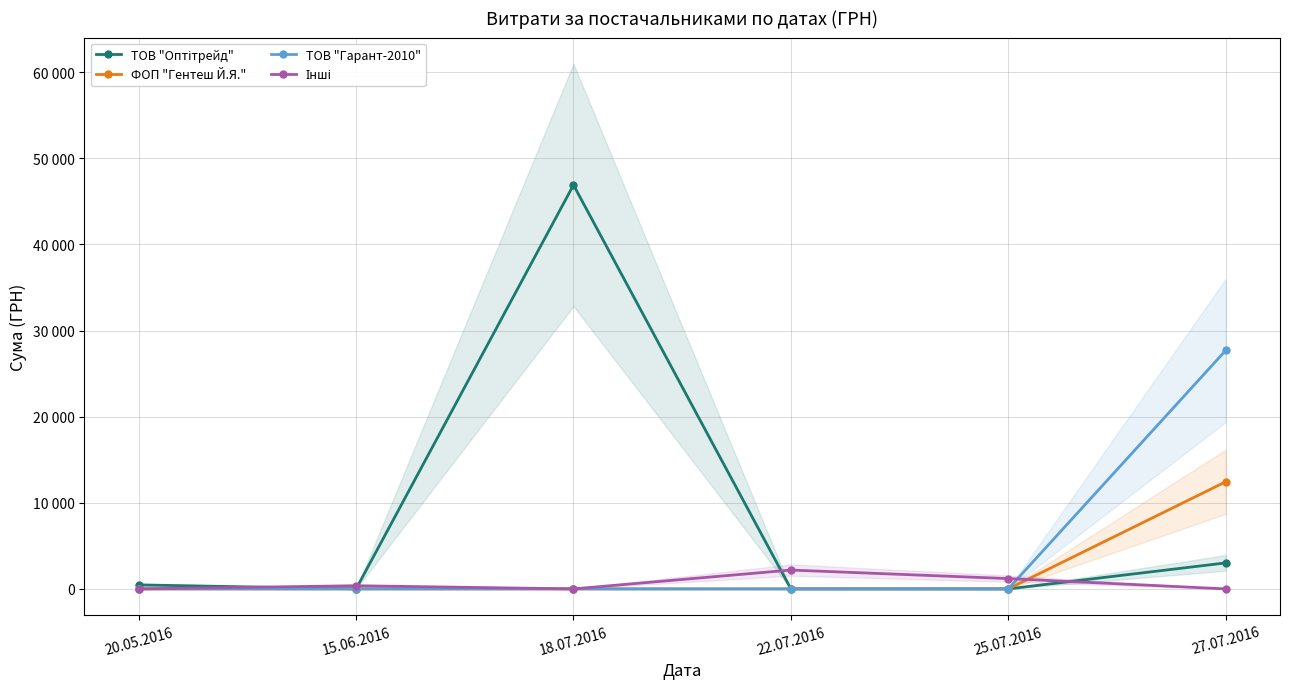

How many values in the ТОВ "Оптітрейд" series exceed 466?

2